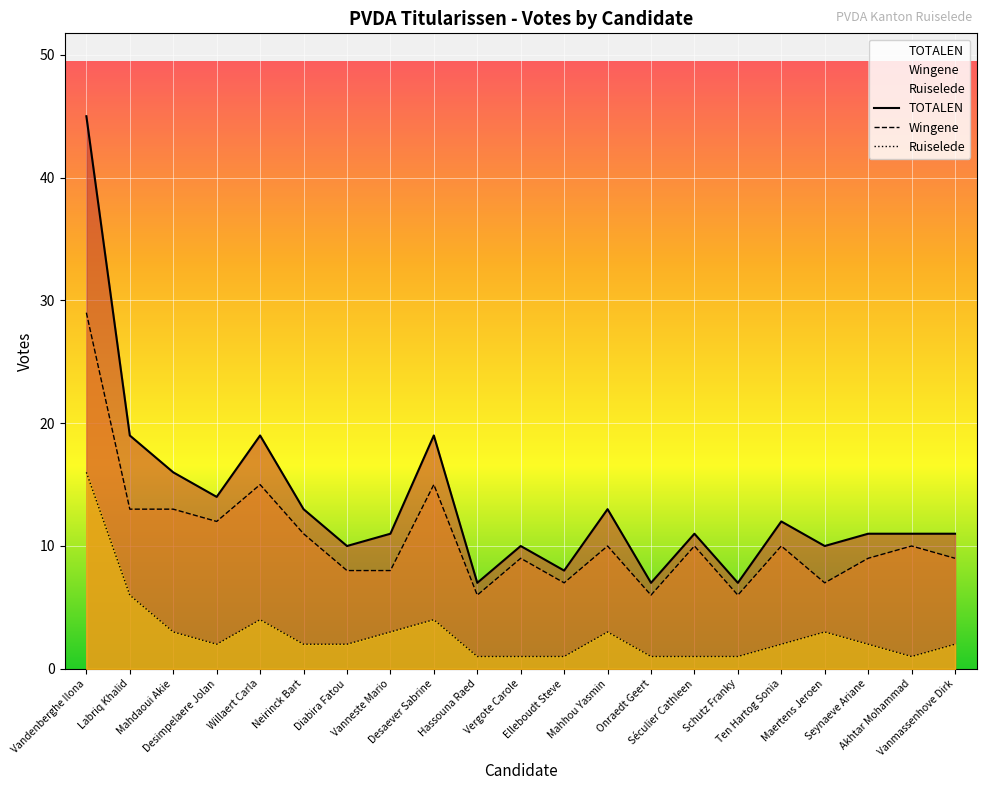

Which label corresponds to the largest value in the chart?

Vandenberghe Ilona